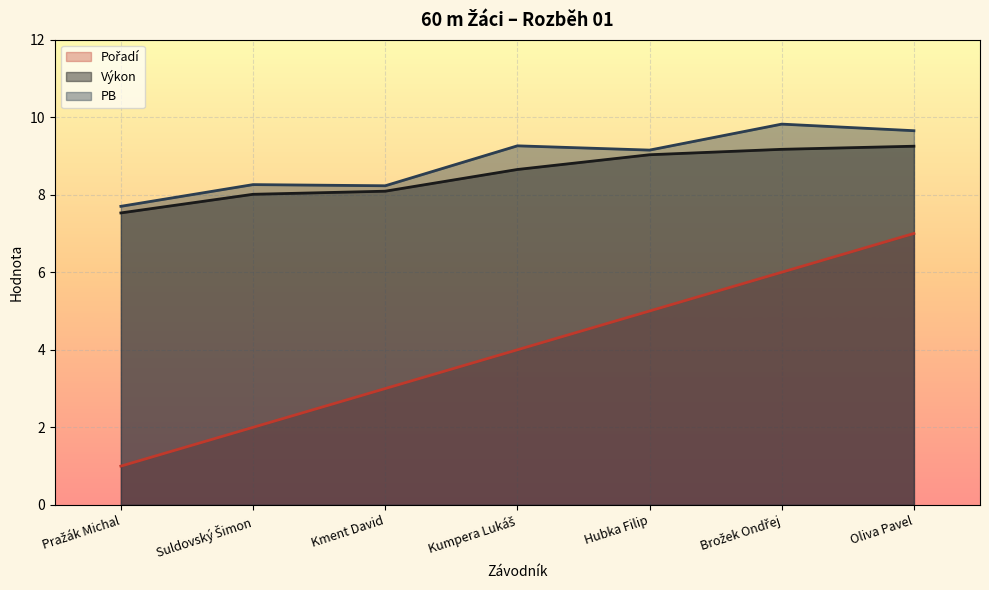

At which category is the sum across all series the highest?

Oliva Pavel